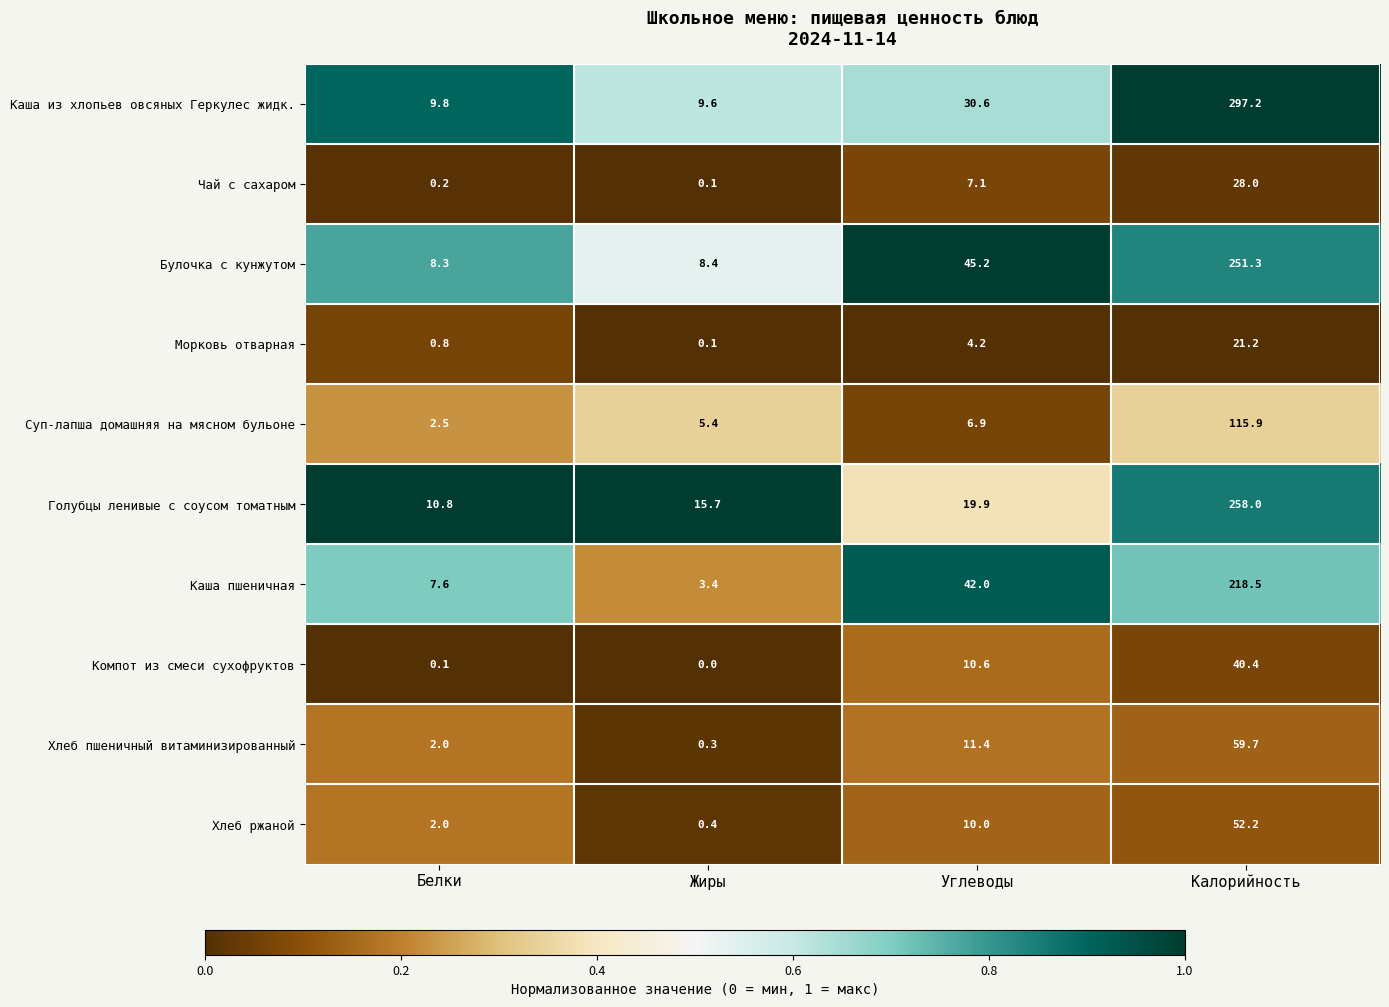

True or false: Каша из хлопьев овсяных Геркулес жидк. has a value of 297.2 at Калорийность.

True